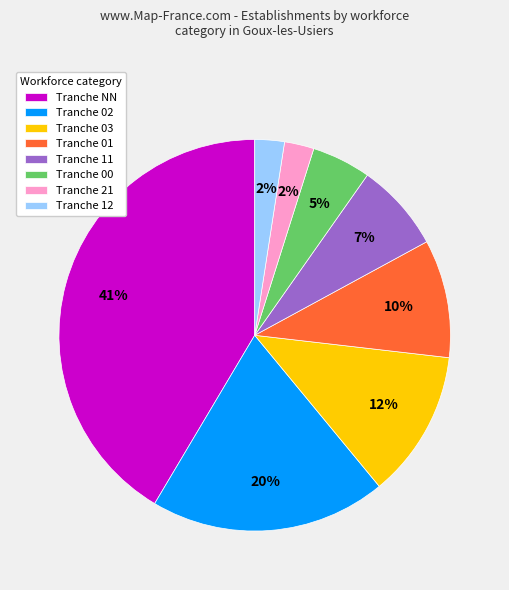

To the nearest percent, what is the difference between the largest and smallest slice percentages?

39%